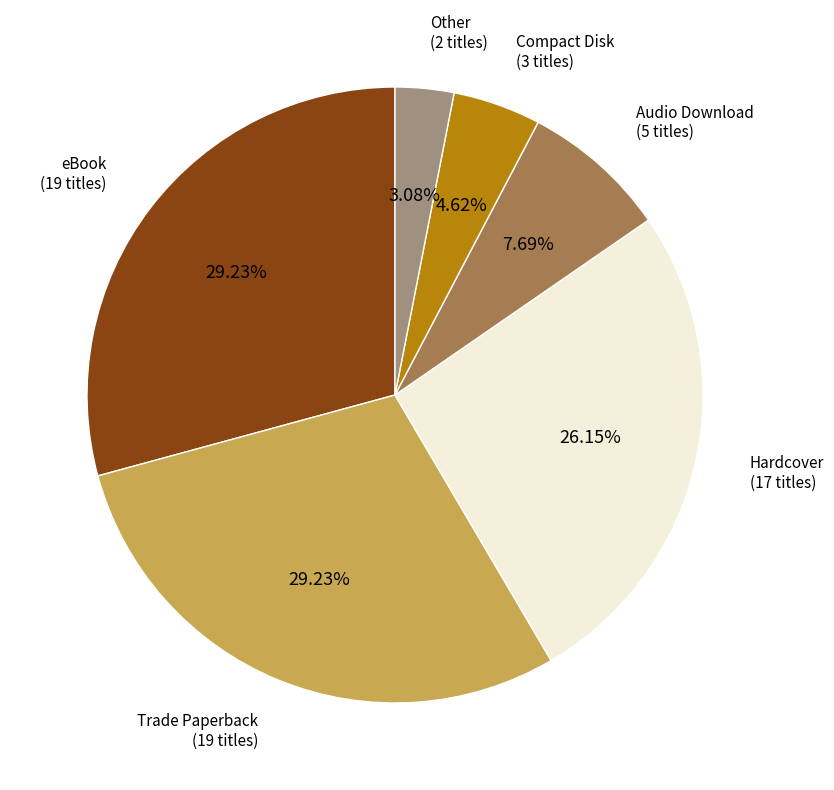

Does any single category account for the majority?

No